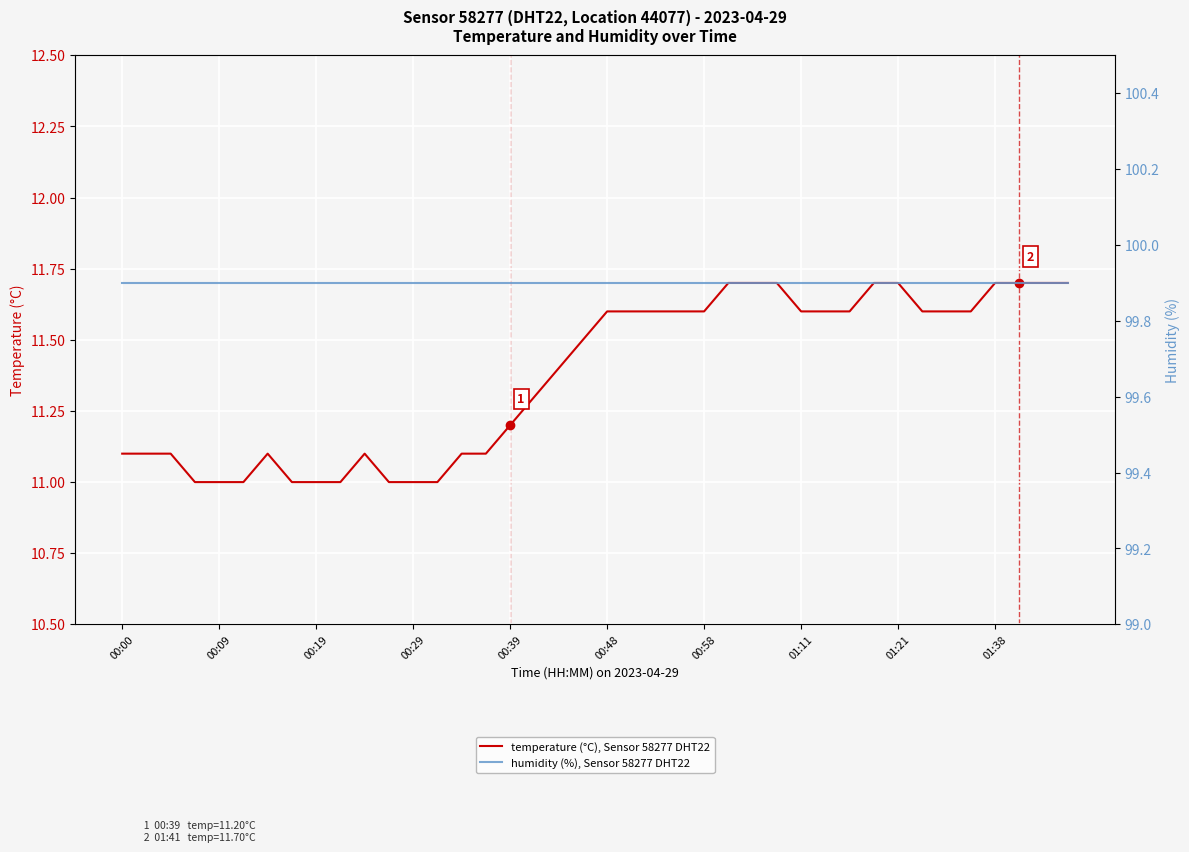

Is the value of humidity (%), Sensor 58277 DHT22 at 01:38 greater than the value of temperature (°C), Sensor 58277 DHT22 at 35?

Yes